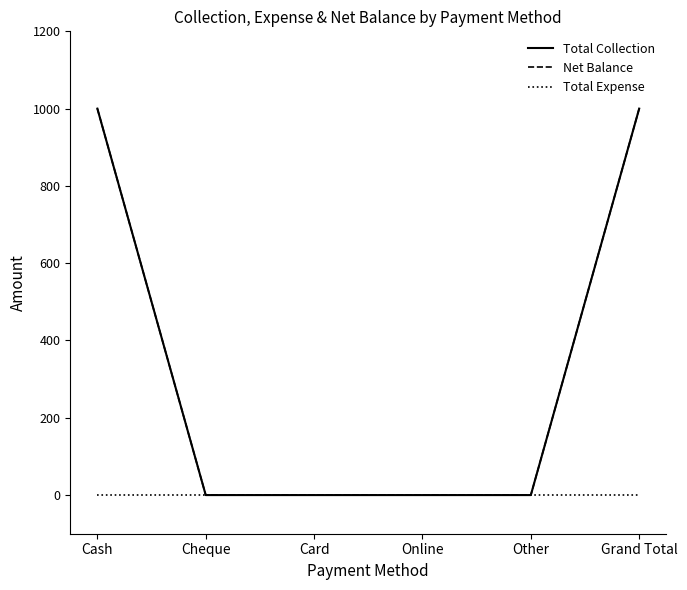

Is this an area chart (filled region under the line)?

No